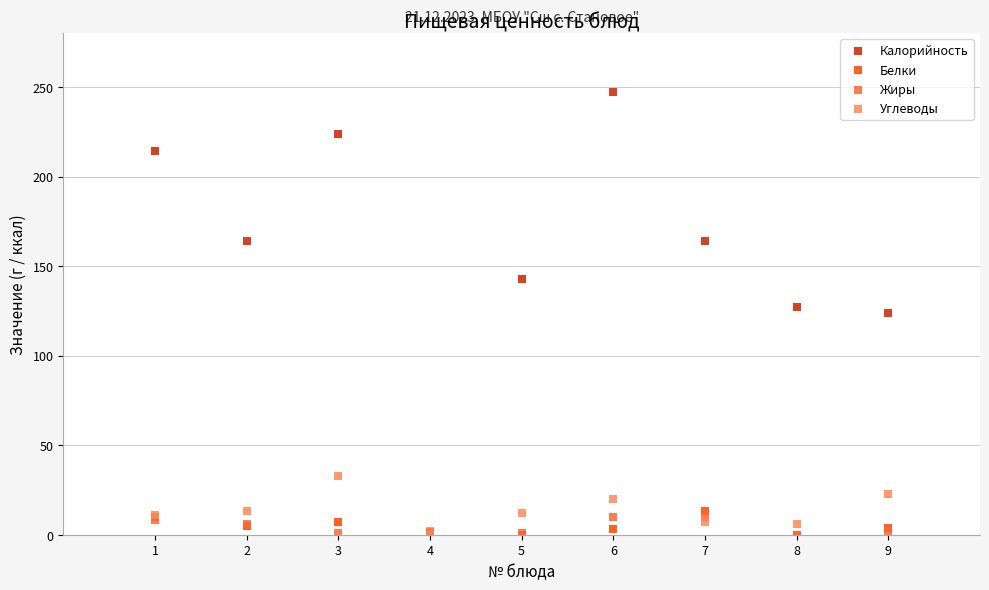

Which series has the largest Y range (max minus min)?

Калорийность